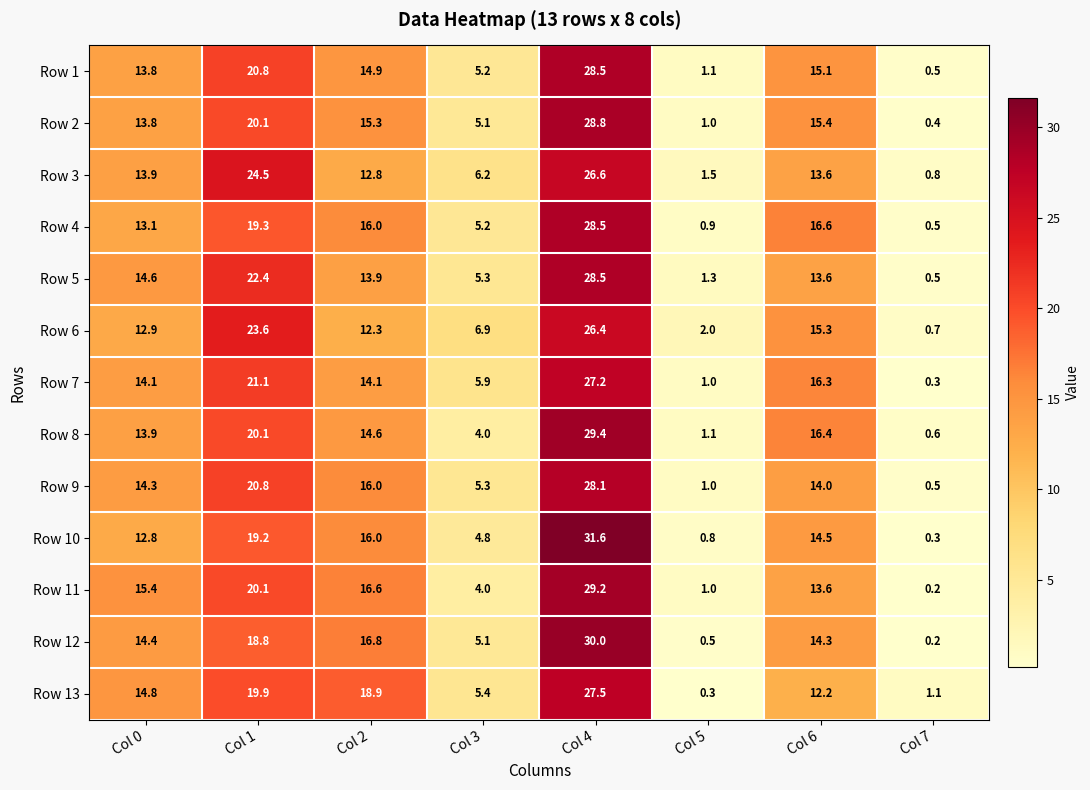

At which label does Row 6 first exceed 12?

Col 0